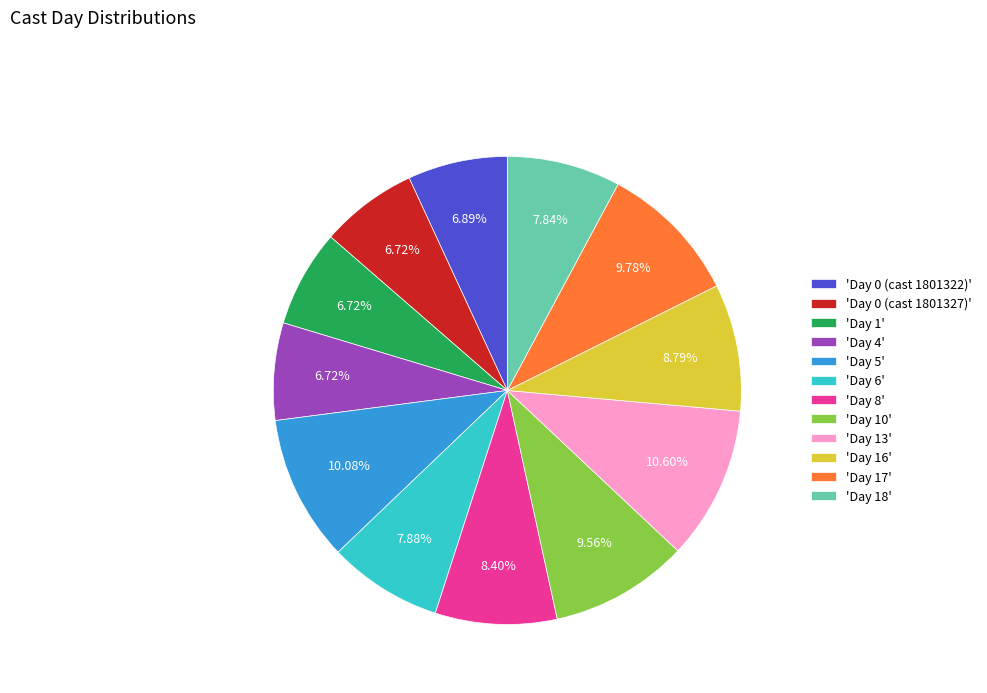

Does any single category account for the majority?

No